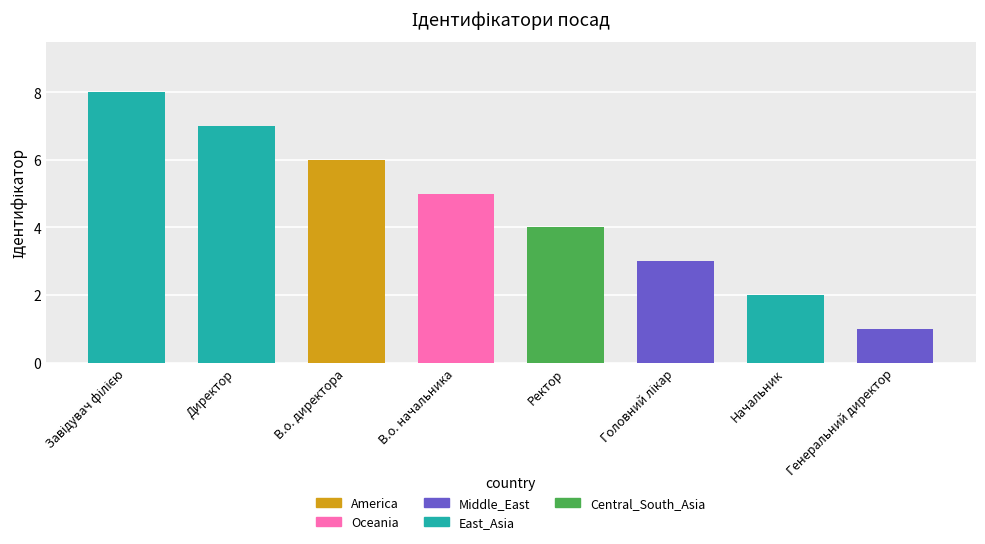

What is the minimum value shown in the chart?

1